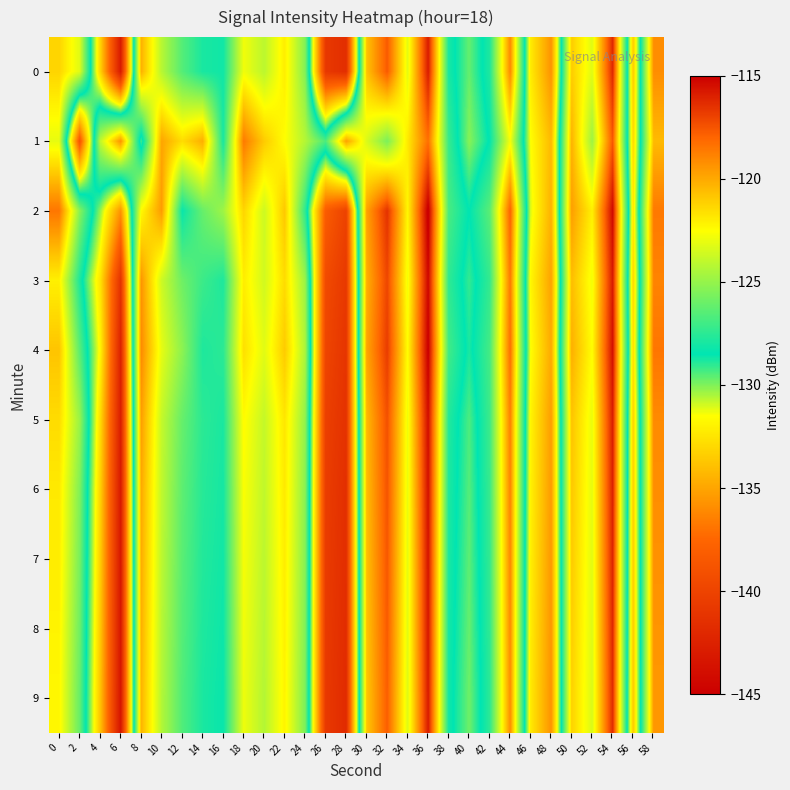

Which has a higher value, 56 or 2?

2